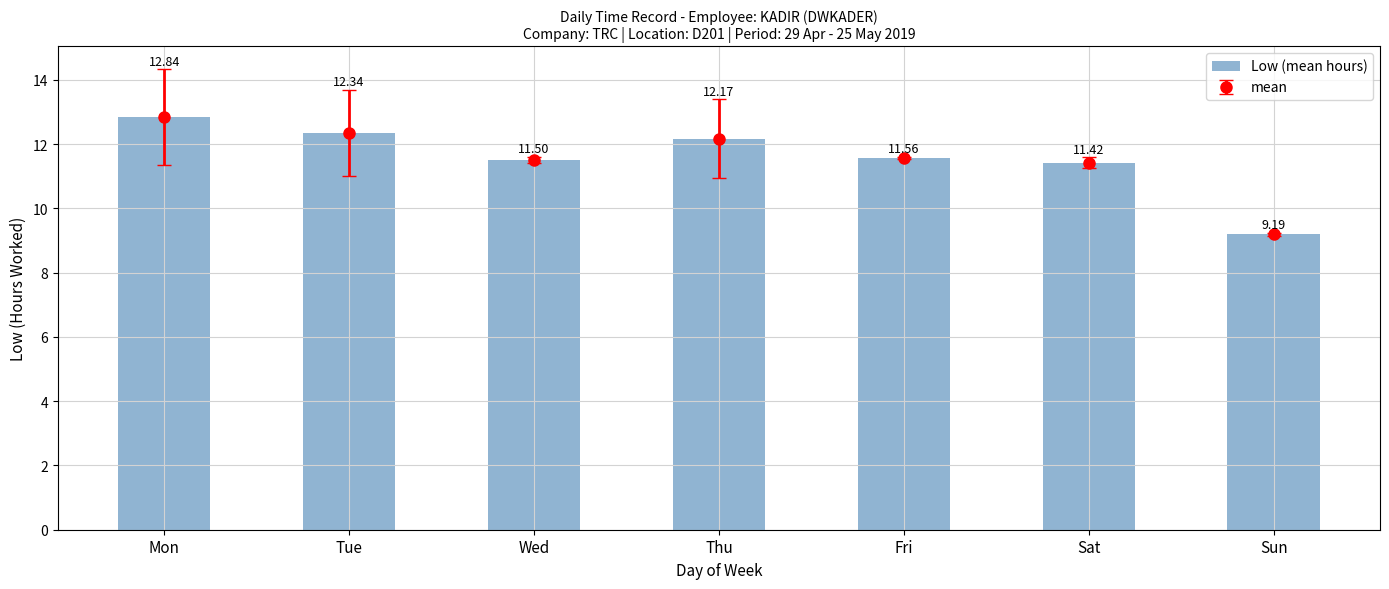

The chart shows a value of 5.5 at Thu. True or false?

False